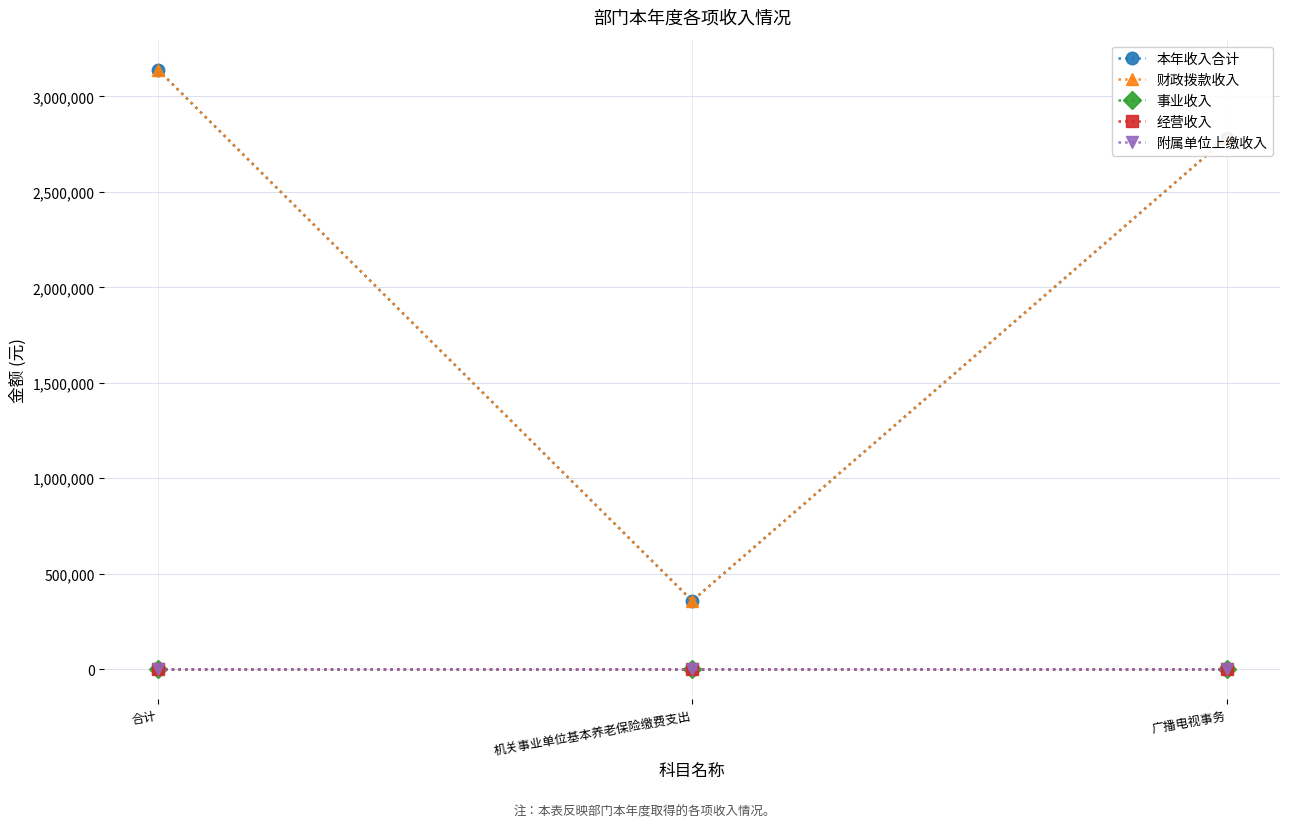

What is the total value across all series at 合计?

6279951.8